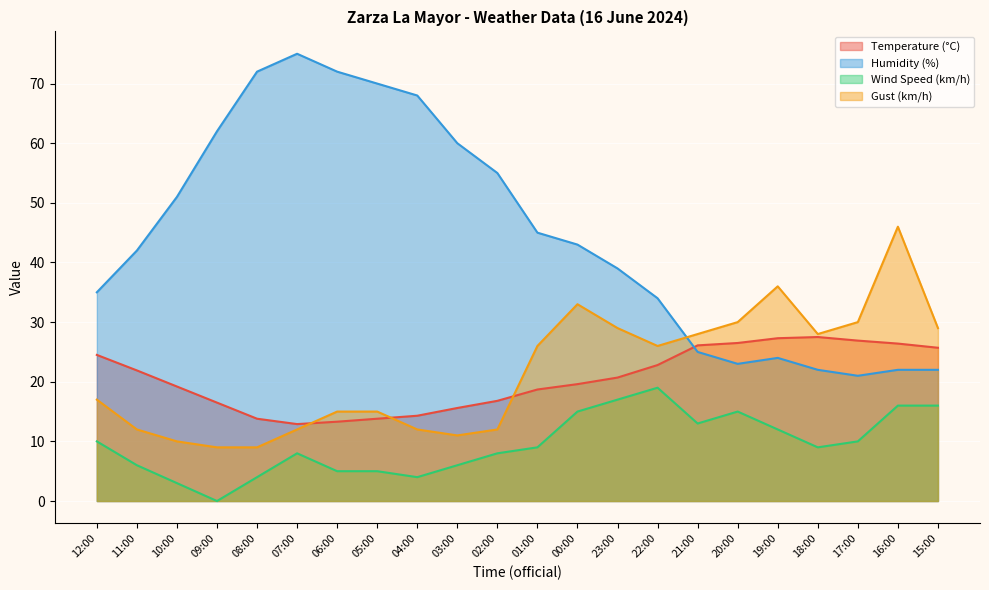

How many data points in Gust (km/h) are above 26?

9